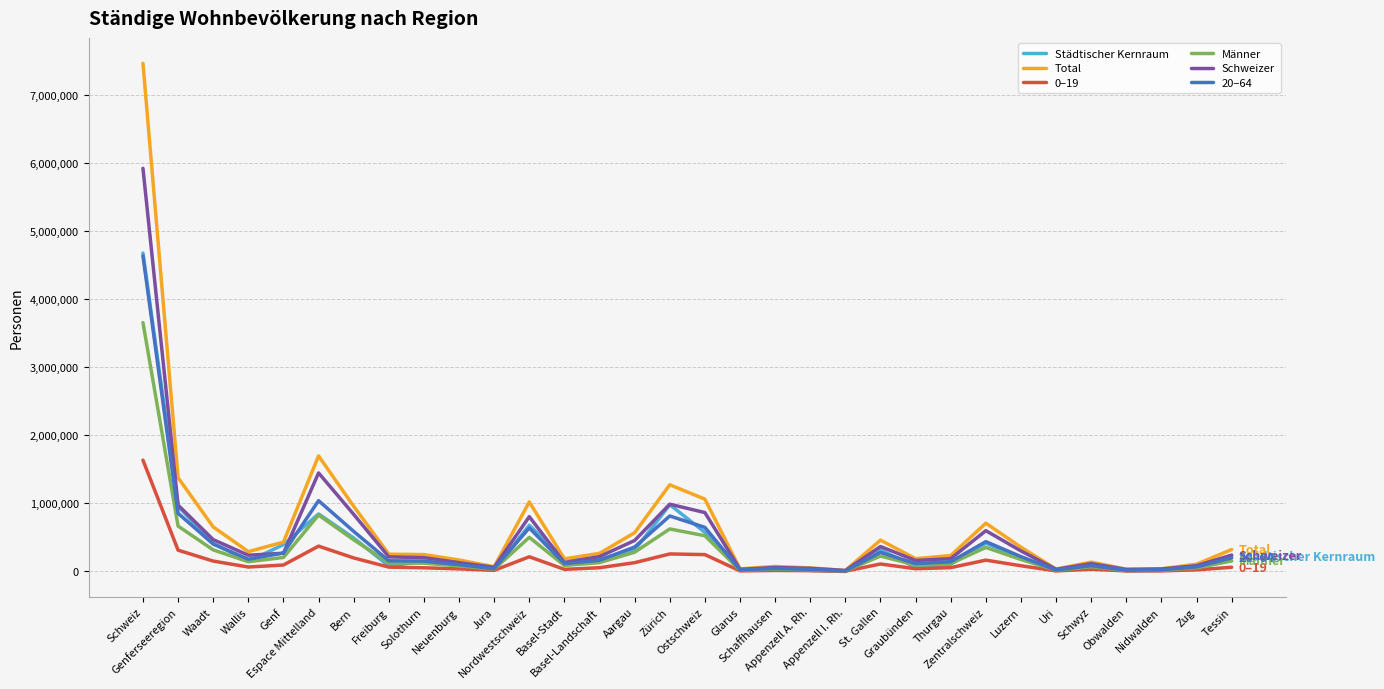

Which series has the largest range (max minus min)?

Total